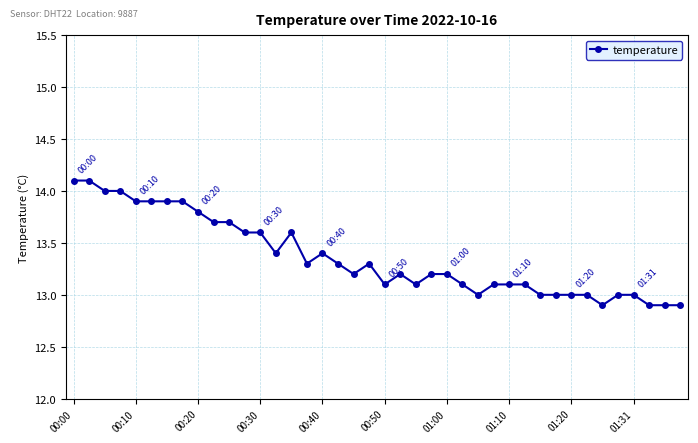

What is the greatest value displayed?

14.1